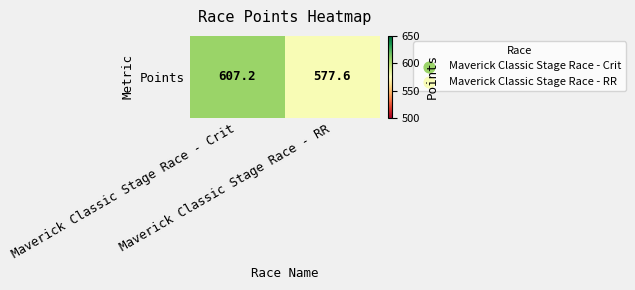

List the labels in order of value, largest first.

Maverick Classic Stage Race - Crit, Maverick Classic Stage Race - RR